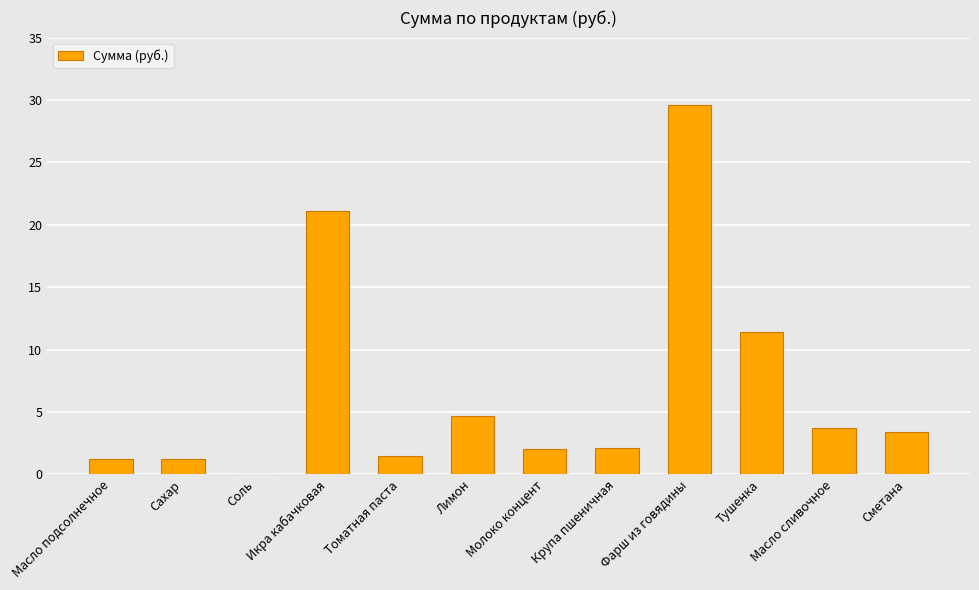

What is the greatest value displayed?

29.6